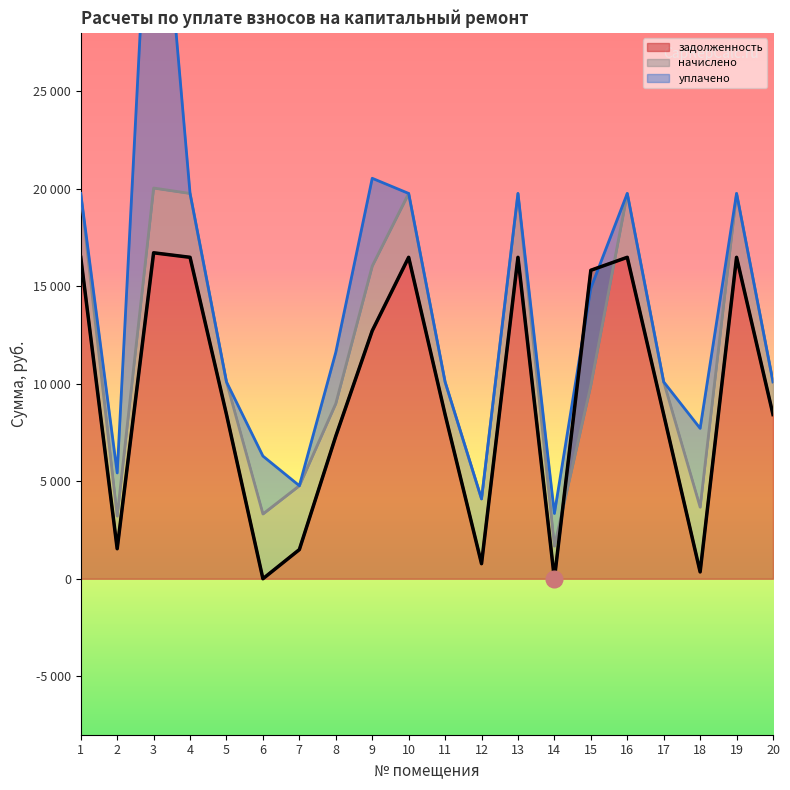

Which has a higher value, 5 or 17?

5